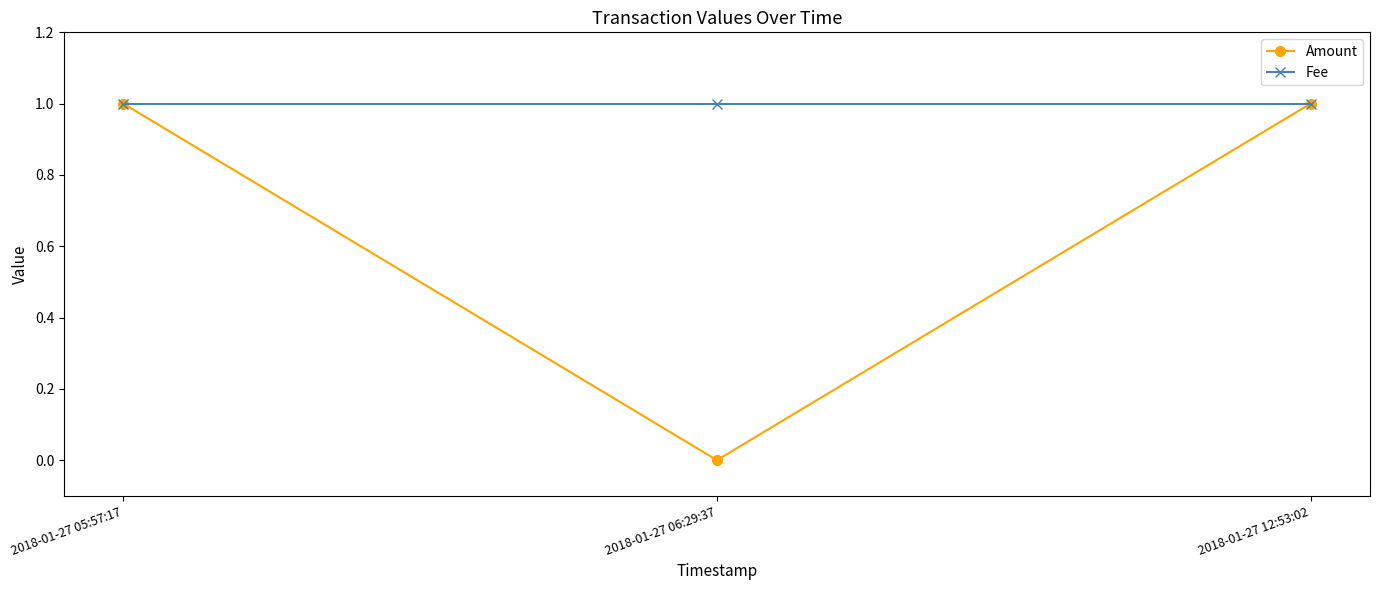

Reading left to right, extract all data points from this chart.

Amount: 2018-01-27 05:57:17=1	2018-01-27 06:29:37=0	2018-01-27 12:53:02=1
Fee: 2018-01-27 05:57:17=1	2018-01-27 06:29:37=1	2018-01-27 12:53:02=1